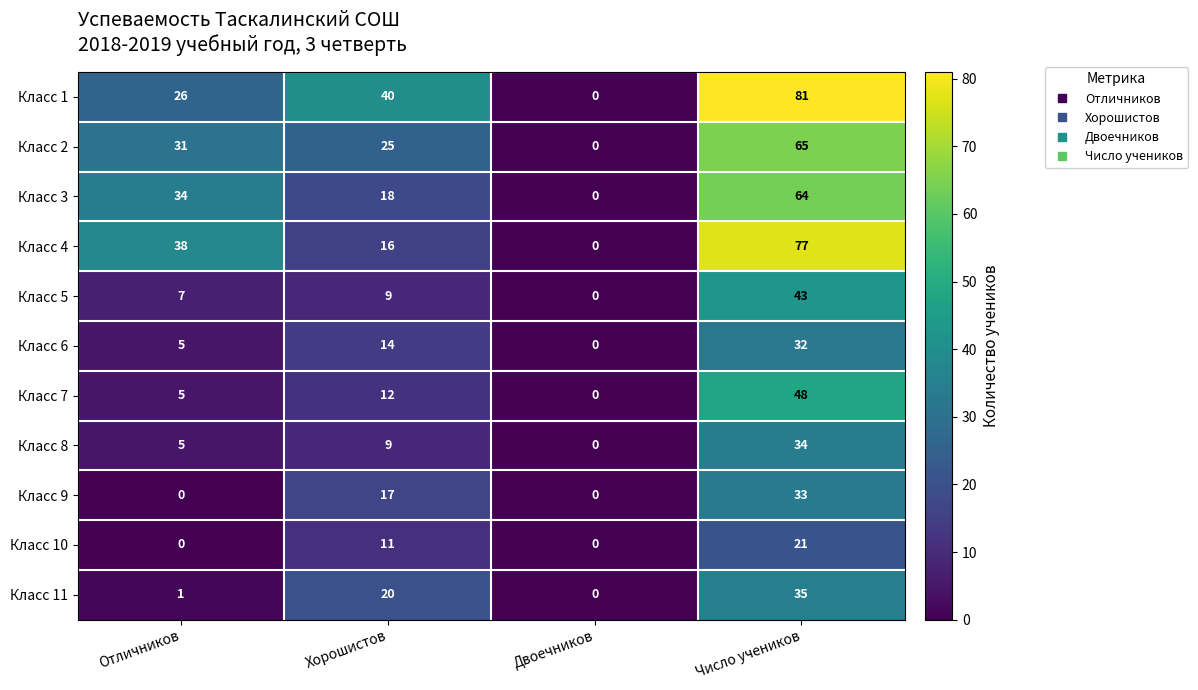

How many categories are shown in the chart?

4